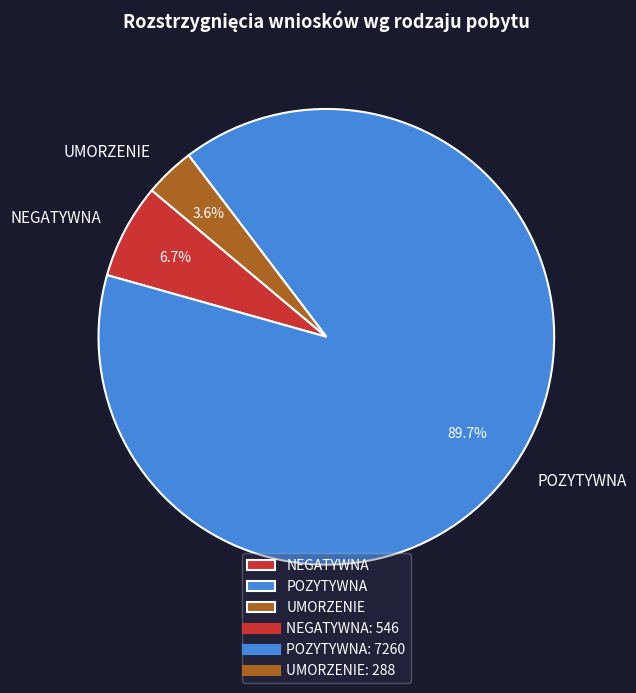

What portion of the pie excludes NEGATYWNA?

93.3%